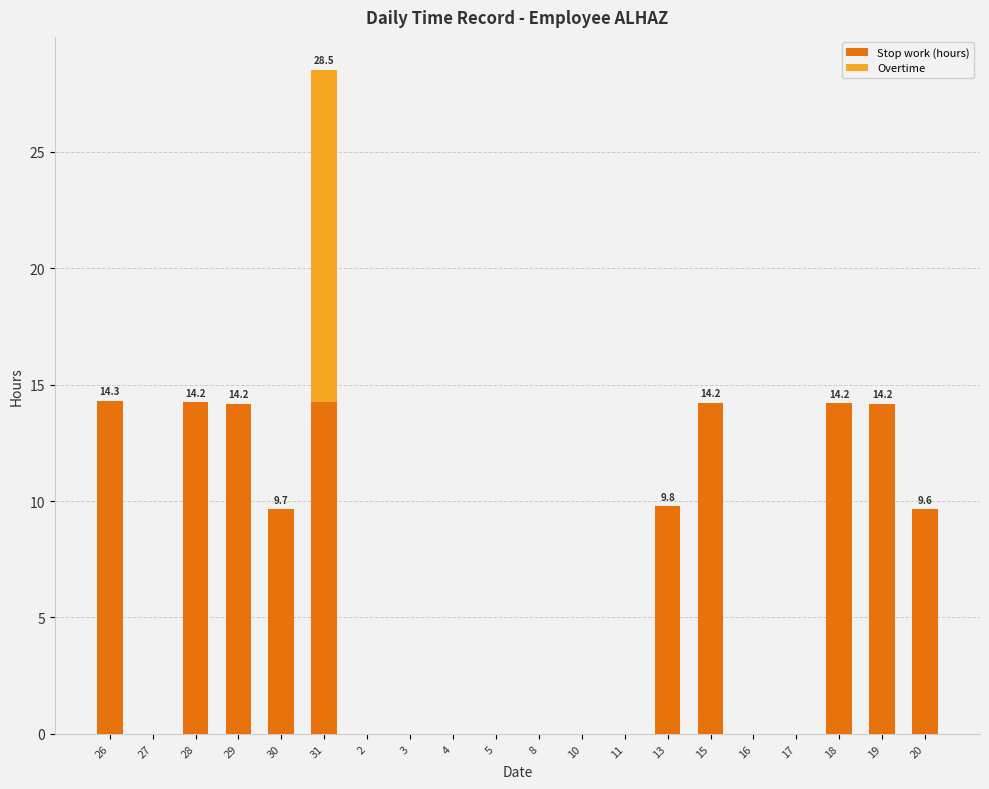

At which category is the sum across all series the highest?

31